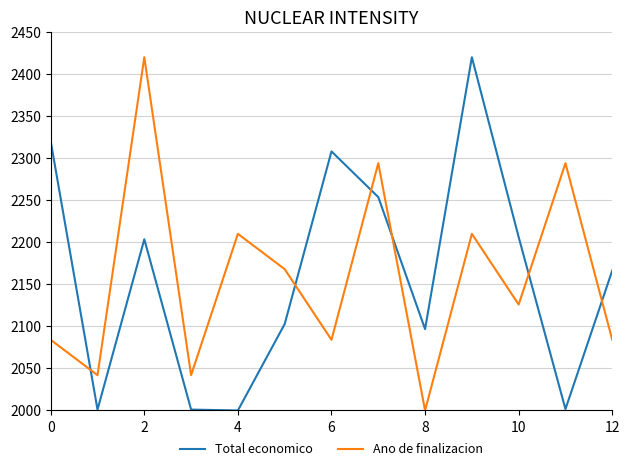

After their last crossing, which series has the higher values: Ano de finalizacion or Total economico?

Total economico